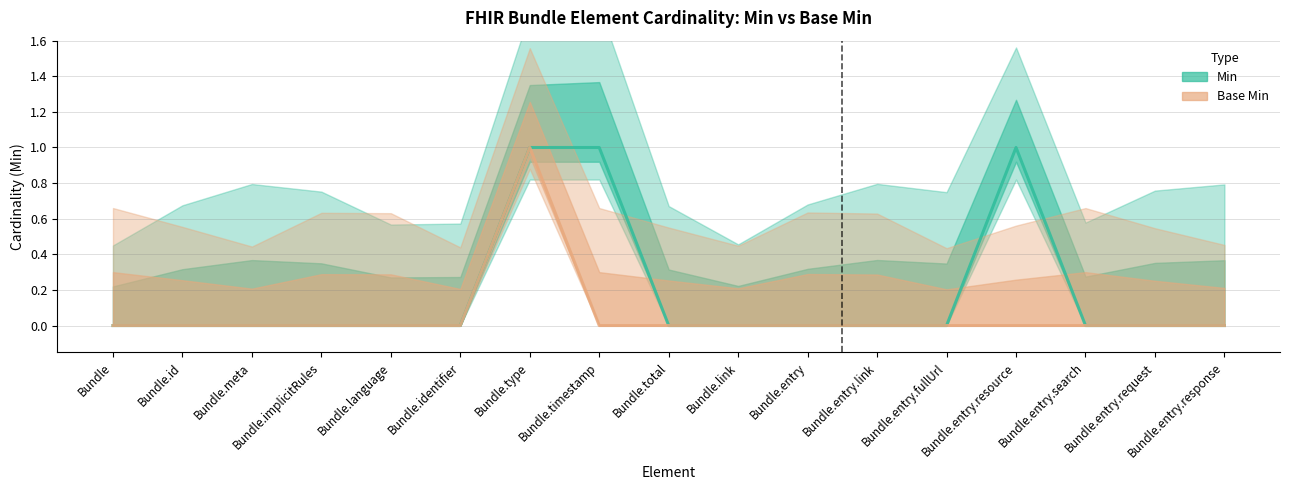

True or false: Min has more than 2 interior local peaks.

False